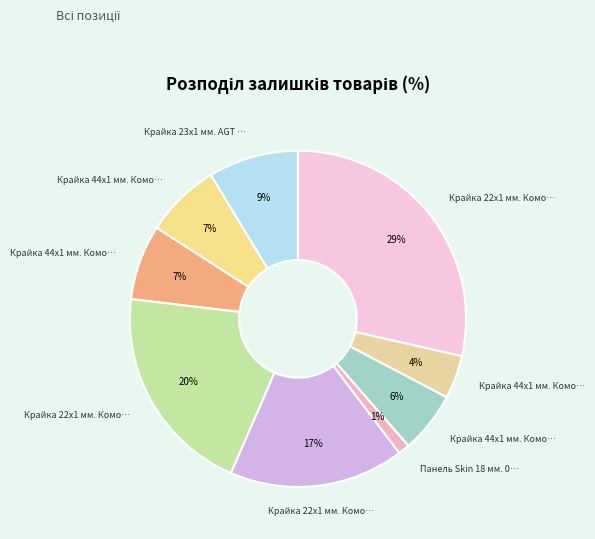

What is the smallest slice in the pie chart?

Панель Skin 18 мм. 0190 VR